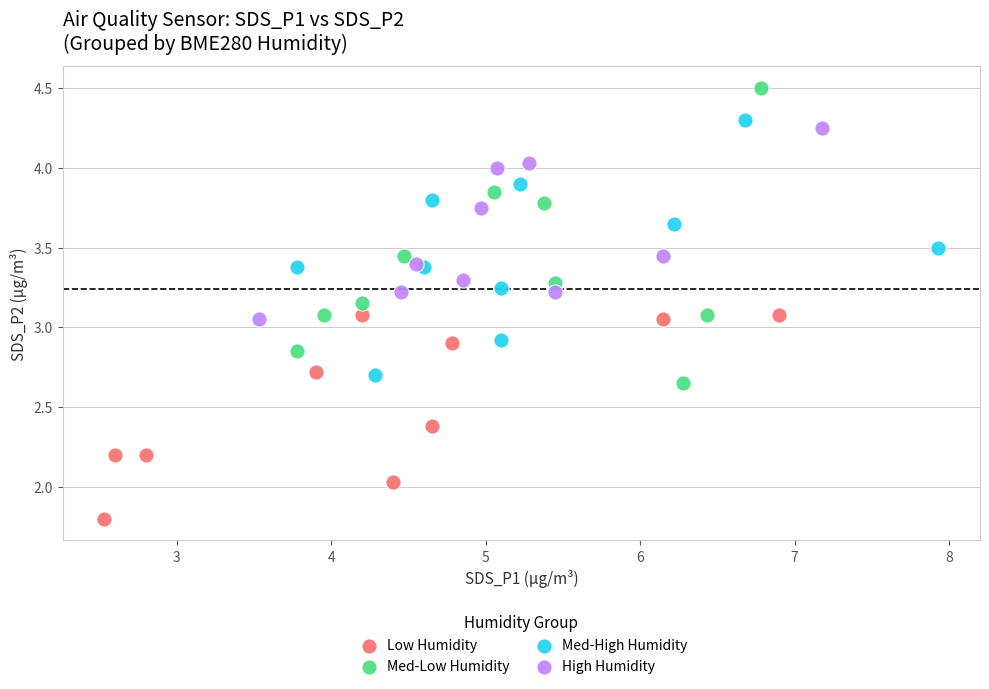

Which series reaches the maximum Y coordinate?

Med-Low Humidity